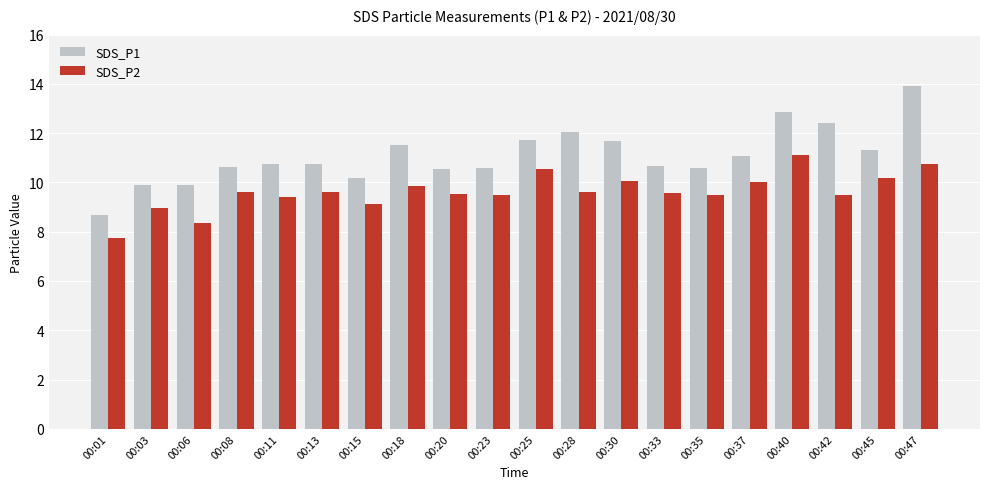

Is it true that SDS_P1 equals 2.1 at 00:15?

False